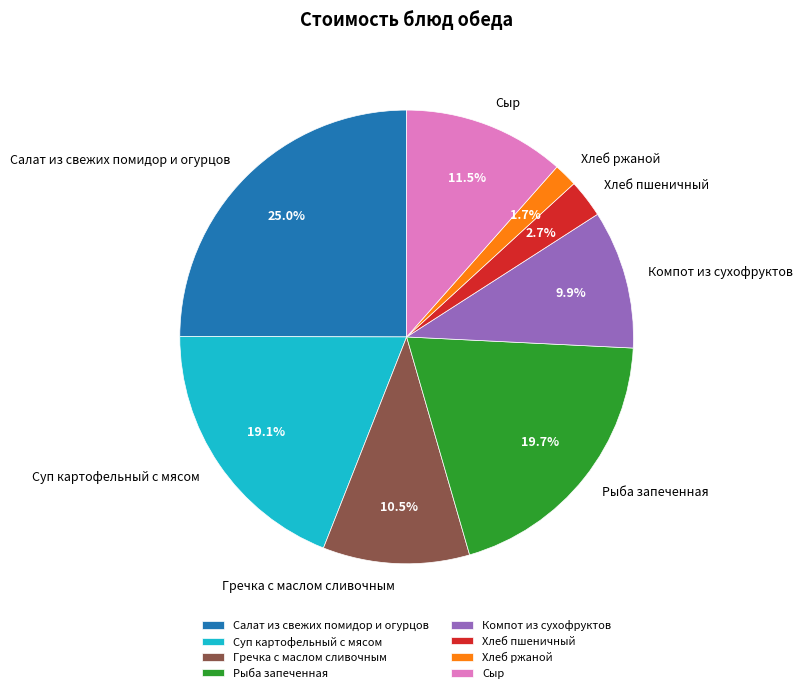

Which has a higher value, Рыба запеченная or Салат из свежих помидор и огурцов?

Салат из свежих помидор и огурцов